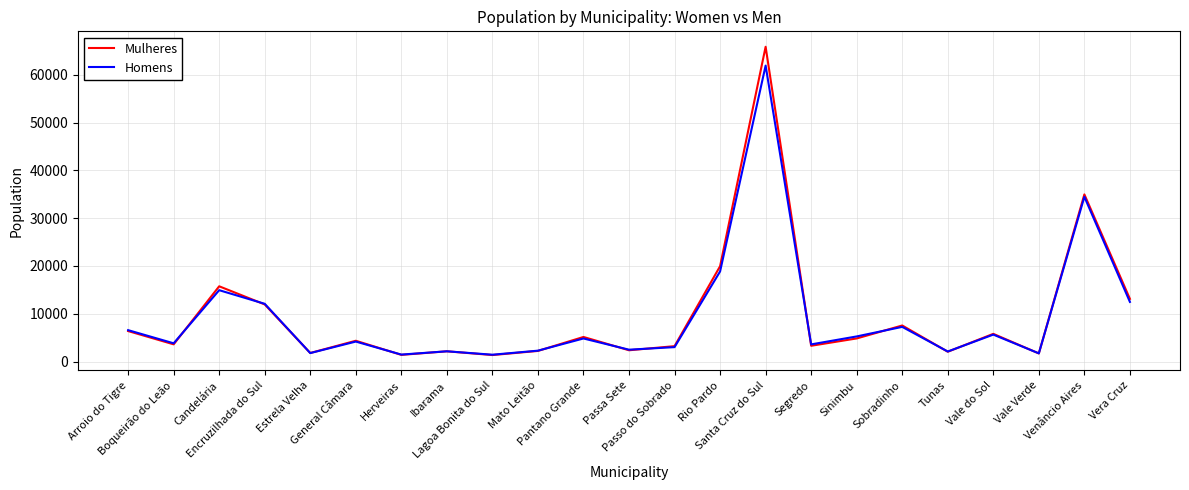

Which series has the widest spread of values?

Mulheres